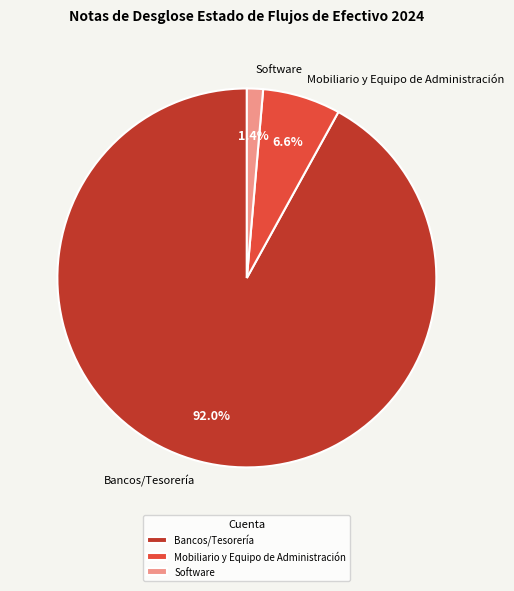

What is the majority slice?

Bancos/Tesorería